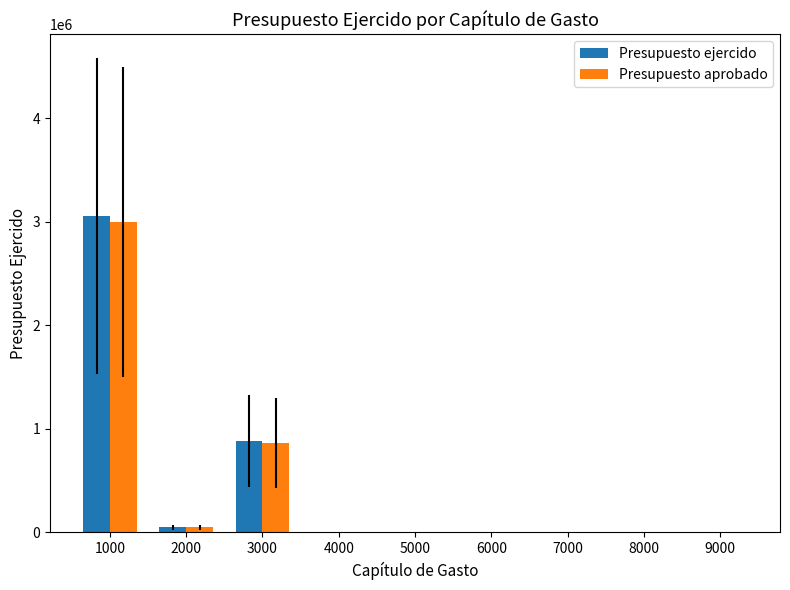

How many values in the Presupuesto ejercido series exceed 0?

3